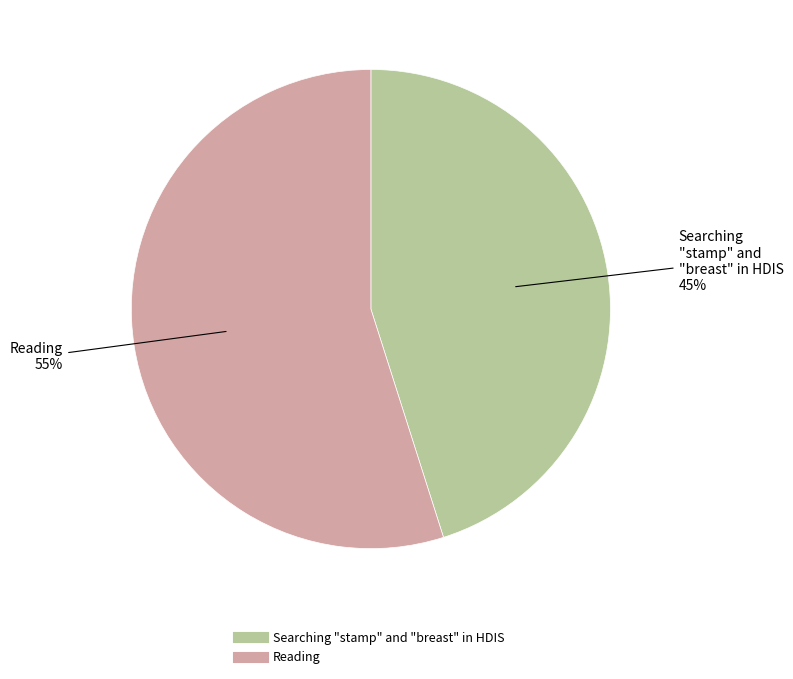

To the nearest percent, what percentage of the pie is Searching "stamp" and "breast" in HDIS?

45%